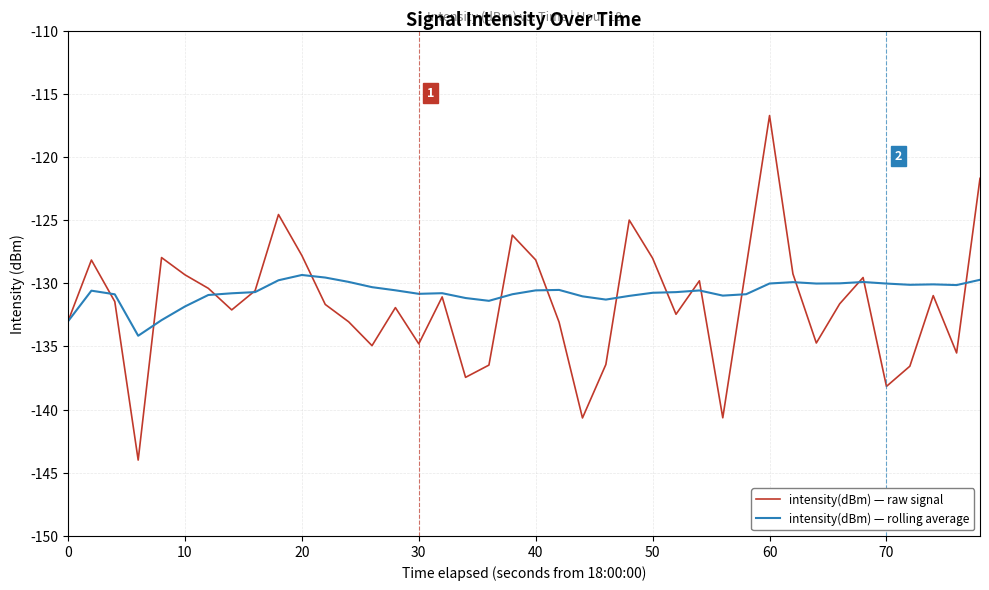

What is the maximum value for intensity(dBm) — rolling average?

-129.3